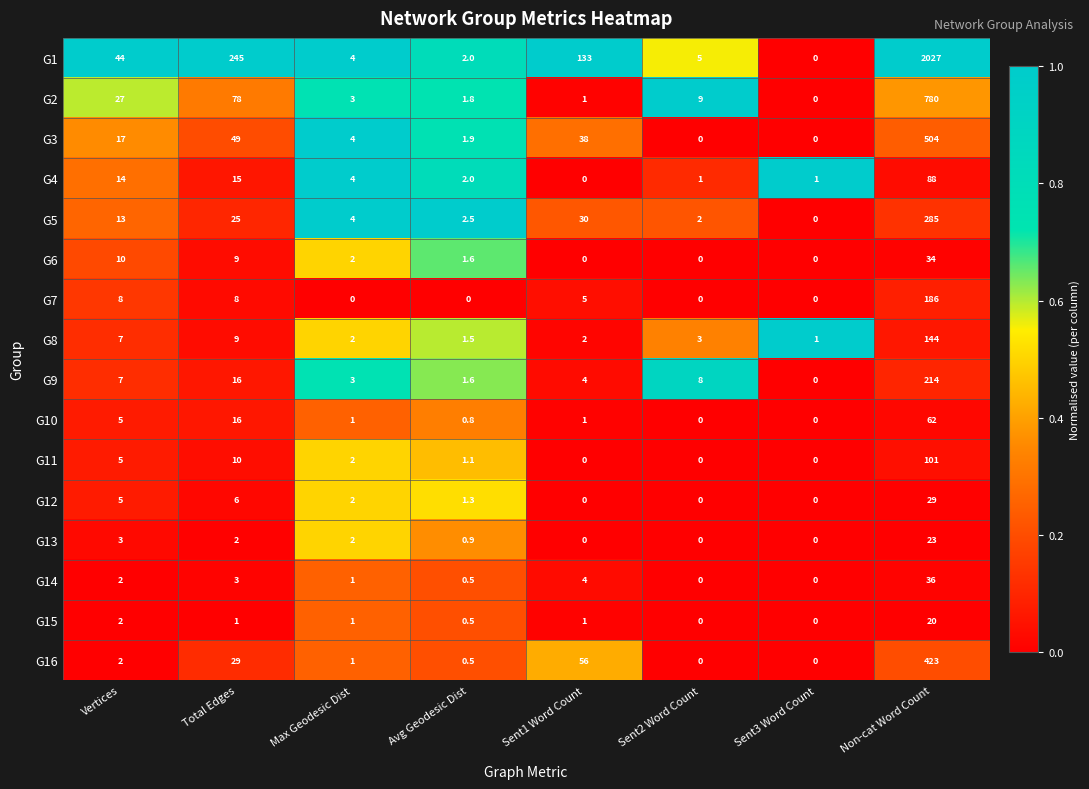

Is it true that G1 equals 58.6 at Sent1 Word Count?

False